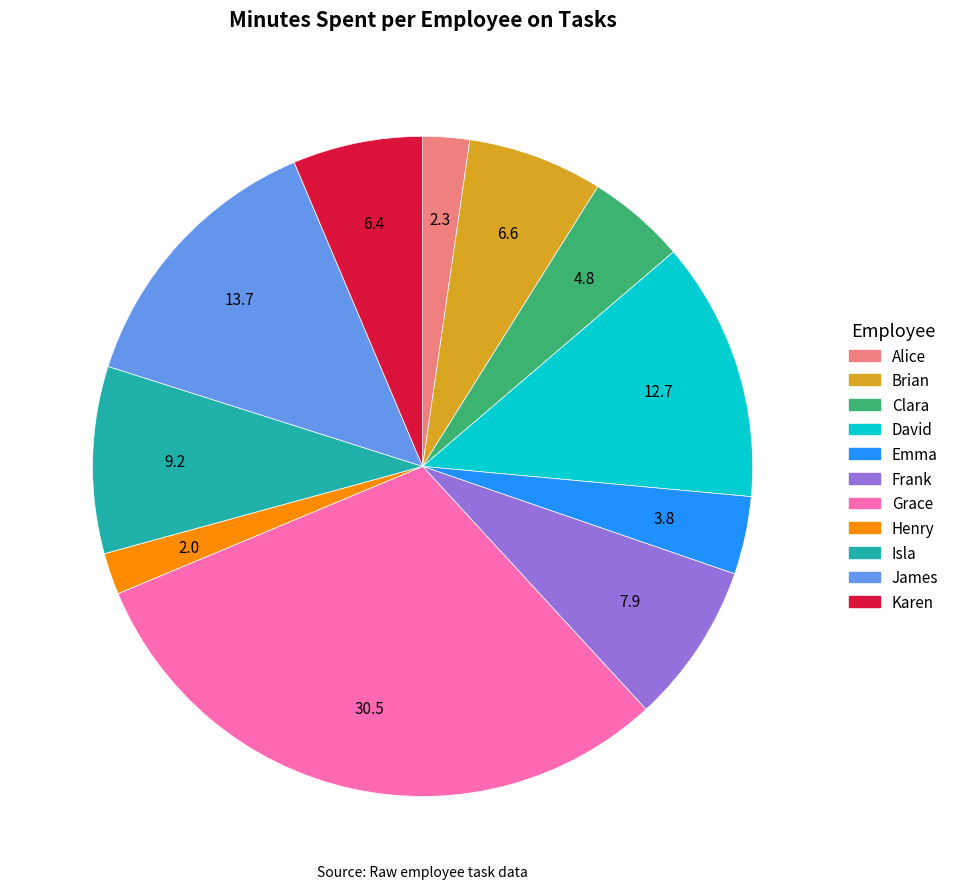

Count the number of slices in the pie.

11